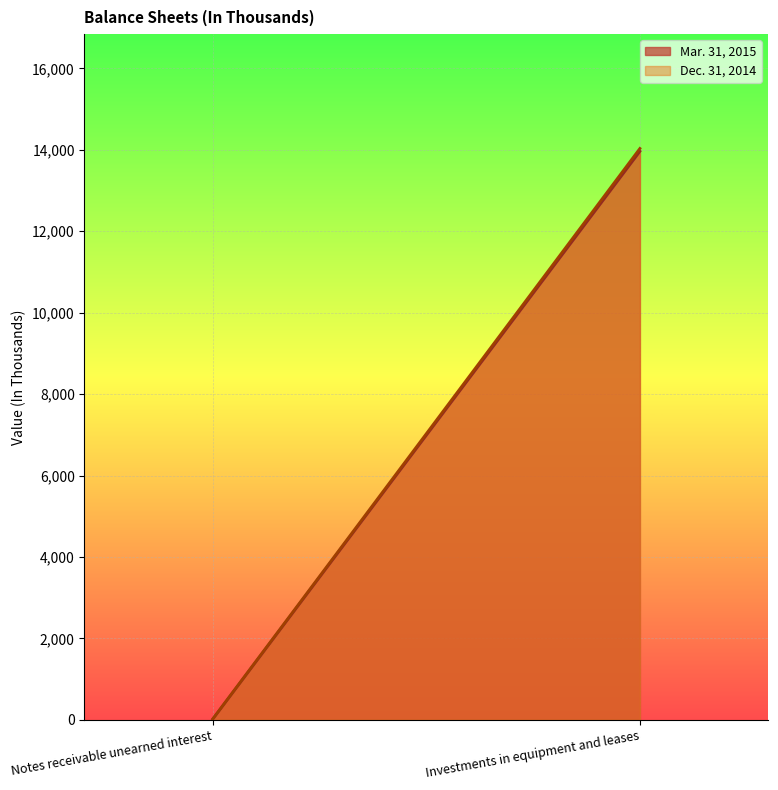

Between Investments in equipment and leases and Notes receivable unearned interest, which is larger?

Investments in equipment and leases